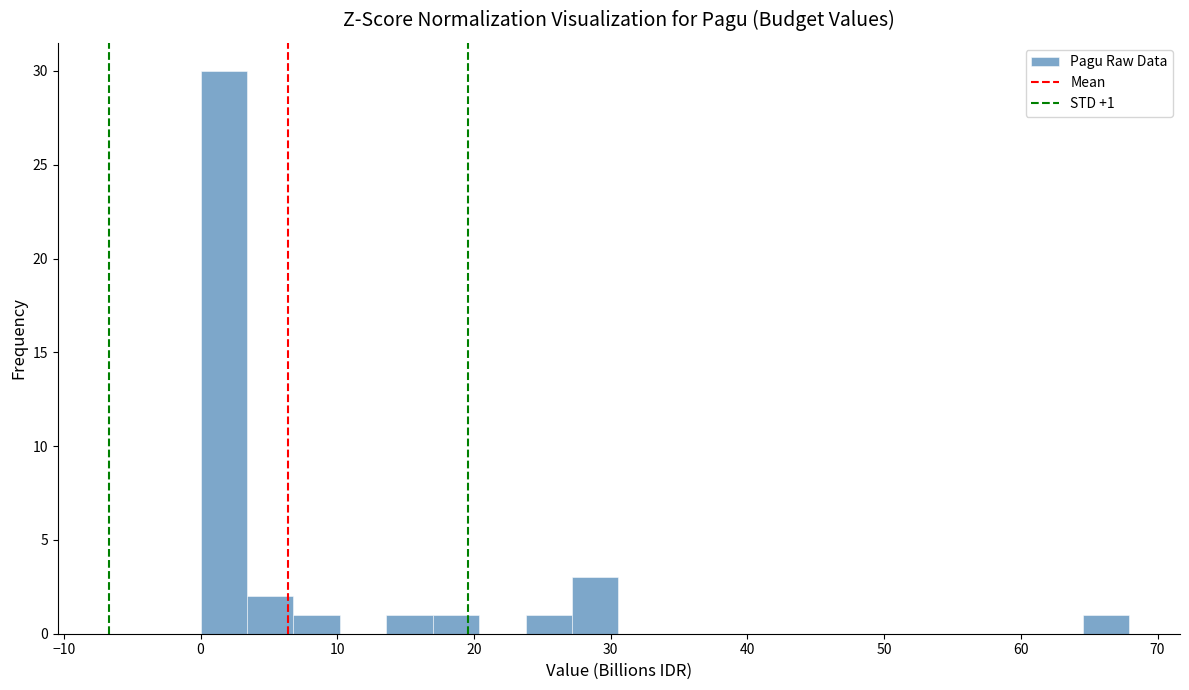

Read against the x-axis, roughly where is the centre of the tallest bar?

2